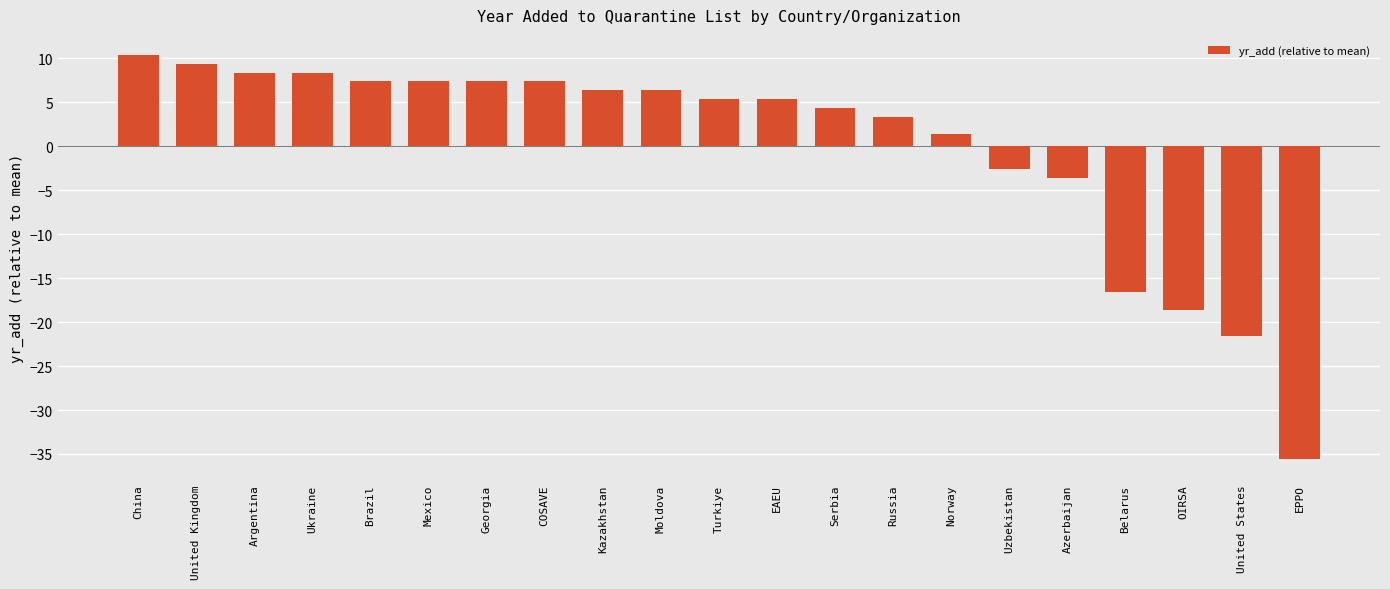

What is the value of the 6th bar from the left?

7.4